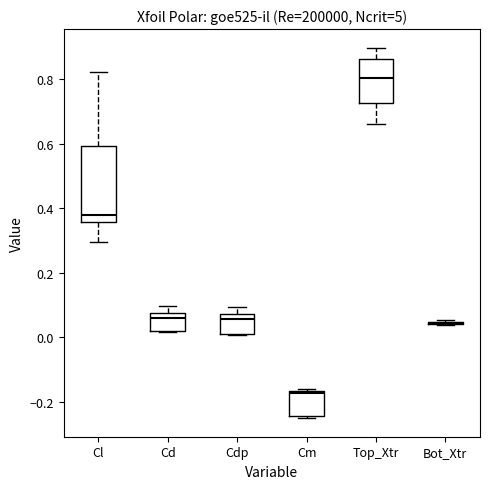

Which box is the tallest, from its lower edge to its upper edge?

Cl